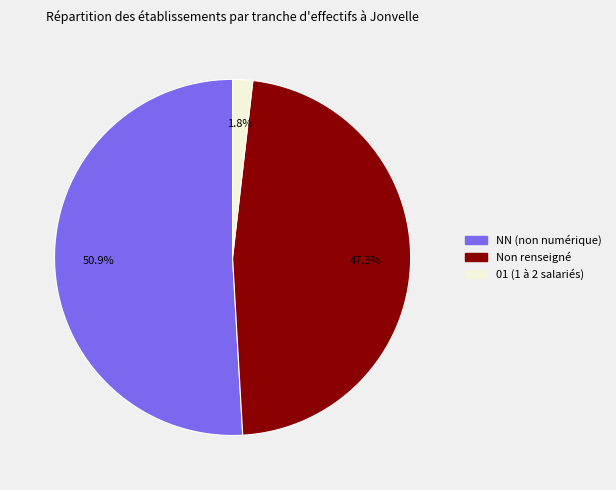

How much of the chart is everything except Non renseigné?

52.7%